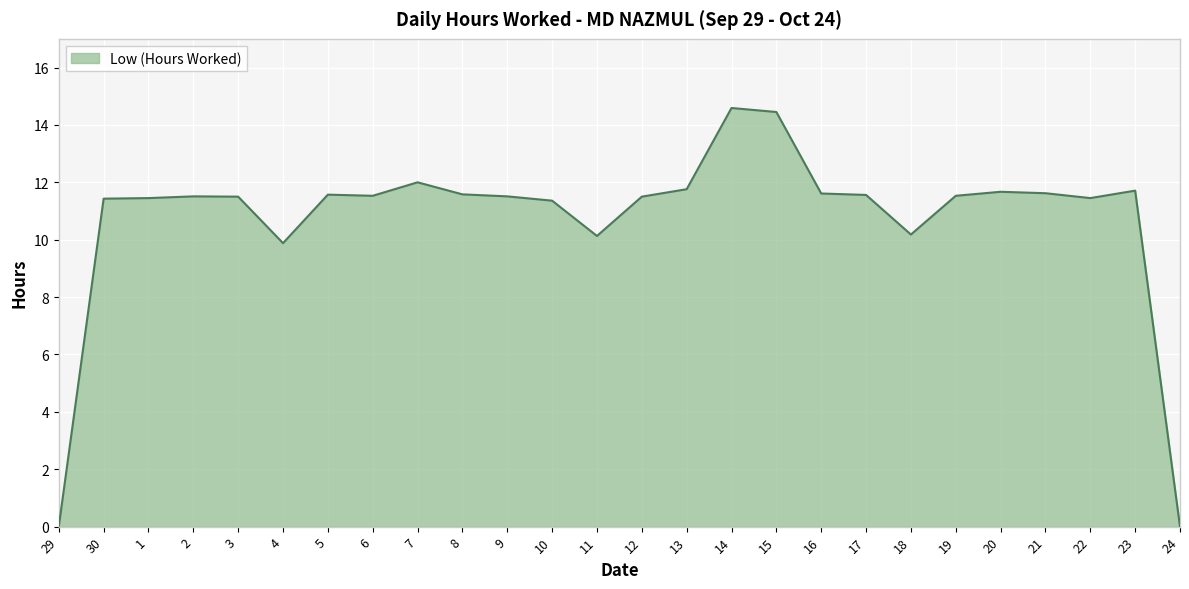

The chart shows a value of 10.2 at 18. True or false?

True